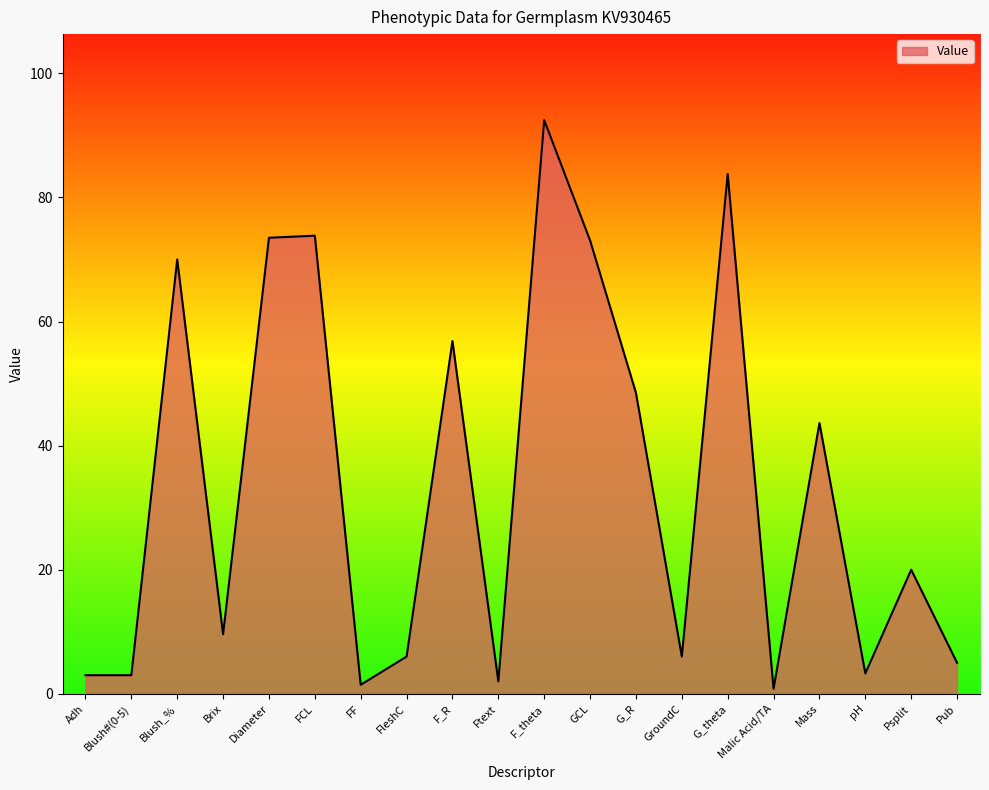

What is the difference between the values at Mass and Brix?

34.0